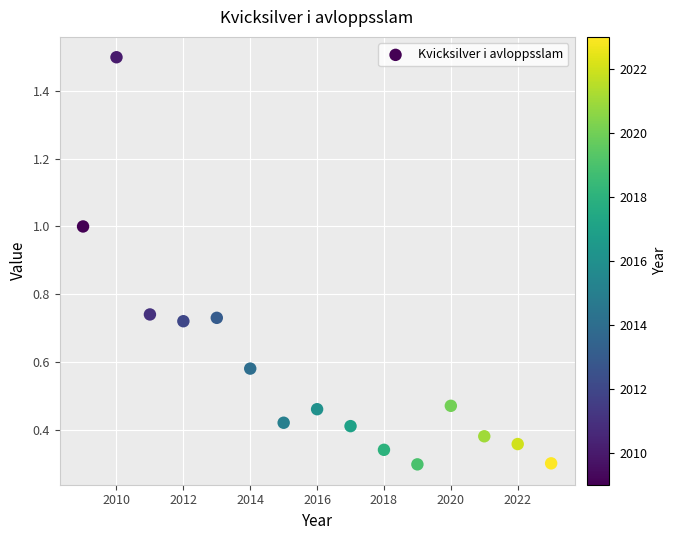

What is the range of X values (max minus min)?

14.0